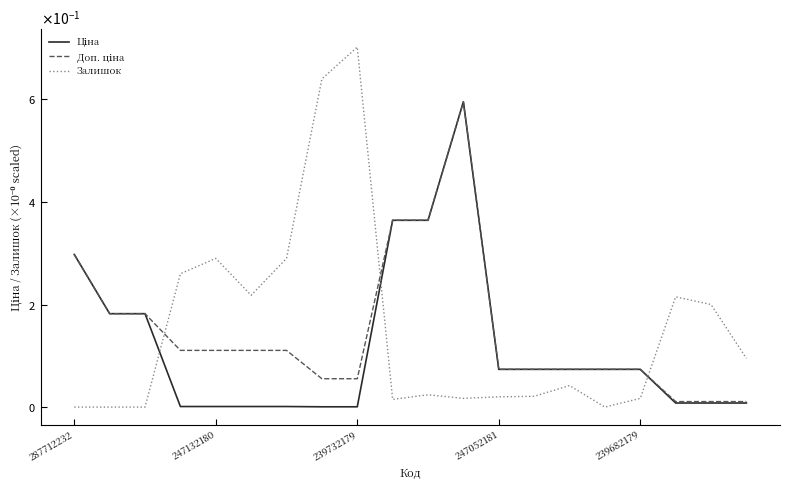

Rank the series by their average value, from lowest to highest.

Ціна, Доп. ціна, Залишок